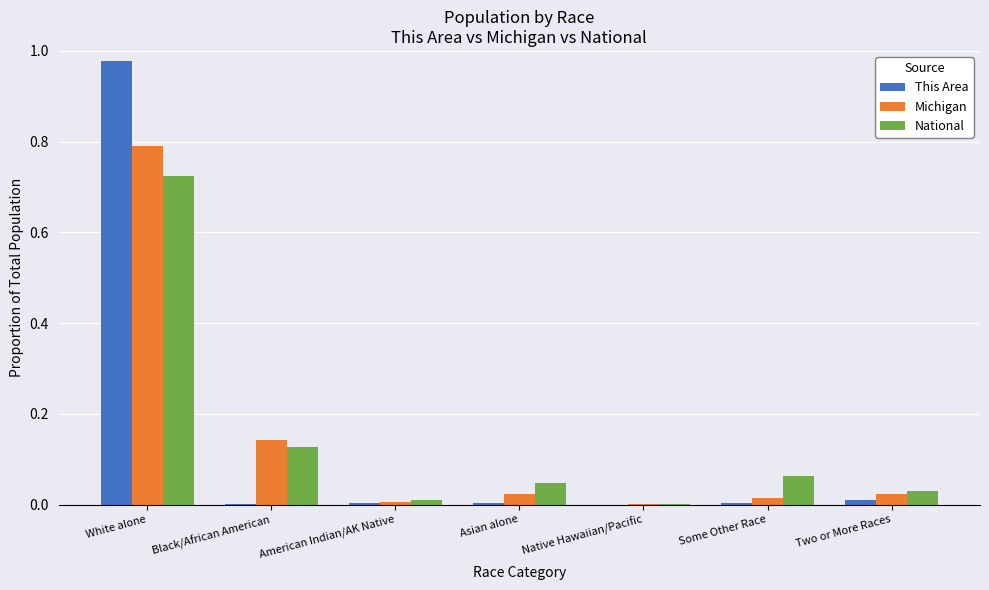

Between White alone and American Indian/AK Native, which series saw the biggest shift?

This Area